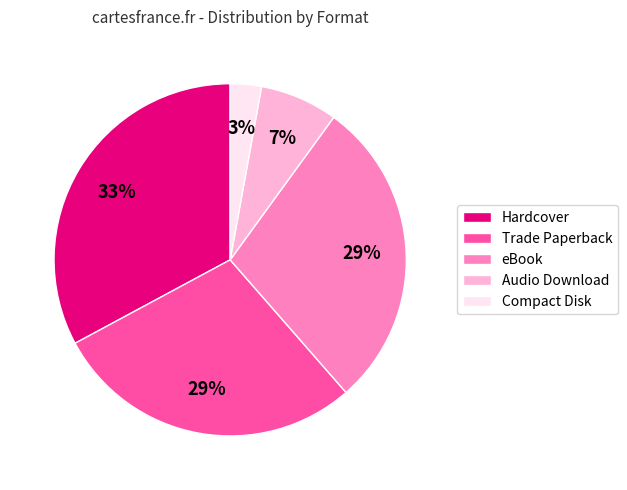

To the nearest percent, what is the combined percentage of eBook and Trade Paperback?

57%